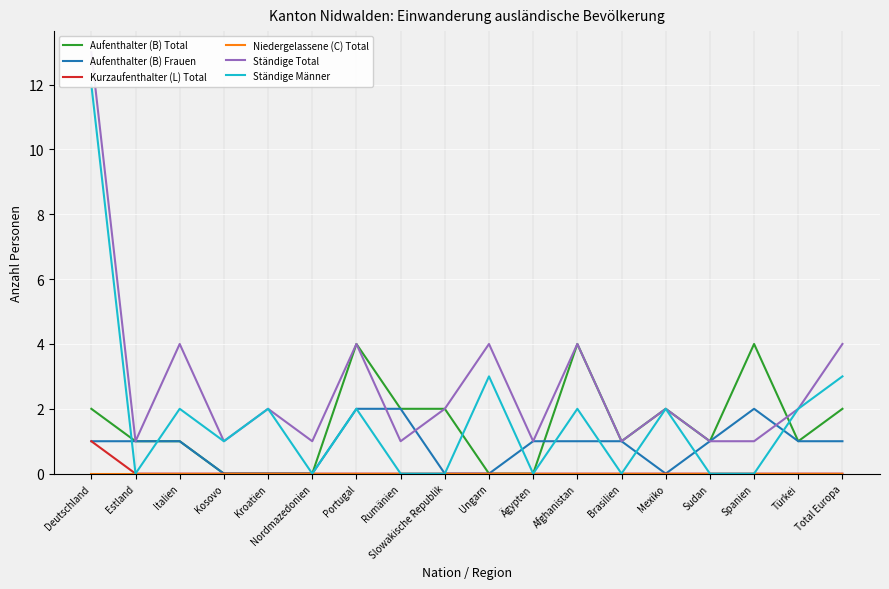

Reading left to right, extract all data points from this chart.

Aufenthalter (B) Total: Deutschland=2	Estland=1	Italien=1	Kosovo=0	Kroatien=0	Nordmazedonien=0	Portugal=4	Rumänien=2	Slowakische Republik=2	Ungarn=0	Ägypten=0	Afghanistan=4	Brasilien=1	Mexiko=2	Sudan=1	Spanien=4	Türkei=1	Total Europa=2
Aufenthalter (B) Frauen: Deutschland=1	Estland=1	Italien=1	Kosovo=0	Kroatien=0	Nordmazedonien=0	Portugal=2	Rumänien=2	Slowakische Republik=0	Ungarn=0	Ägypten=1	Afghanistan=1	Brasilien=1	Mexiko=0	Sudan=1	Spanien=2	Türkei=1	Total Europa=1
Kurzaufenthalter (L) Total: Deutschland=1	Estland=0	Italien=0	Kosovo=0	Kroatien=0	Nordmazedonien=0	Portugal=0	Rumänien=0	Slowakische Republik=0	Ungarn=0	Ägypten=0	Afghanistan=0	Brasilien=0	Mexiko=0	Sudan=0	Spanien=0	Türkei=0	Total Europa=0
Niedergelassene (C) Total: Deutschland=0	Estland=0	Italien=0	Kosovo=0	Kroatien=0	Nordmazedonien=0	Portugal=0	Rumänien=0	Slowakische Republik=0	Ungarn=0	Ägypten=0	Afghanistan=0	Brasilien=0	Mexiko=0	Sudan=0	Spanien=0	Türkei=0	Total Europa=0
Ständige Total: Deutschland=13	Estland=1	Italien=4	Kosovo=1	Kroatien=2	Nordmazedonien=1	Portugal=4	Rumänien=1	Slowakische Republik=2	Ungarn=4	Ägypten=1	Afghanistan=4	Brasilien=1	Mexiko=2	Sudan=1	Spanien=1	Türkei=2	Total Europa=4
Ständige Männer: Deutschland=12	Estland=0	Italien=2	Kosovo=1	Kroatien=2	Nordmazedonien=0	Portugal=2	Rumänien=0	Slowakische Republik=0	Ungarn=3	Ägypten=0	Afghanistan=2	Brasilien=0	Mexiko=2	Sudan=0	Spanien=0	Türkei=2	Total Europa=3